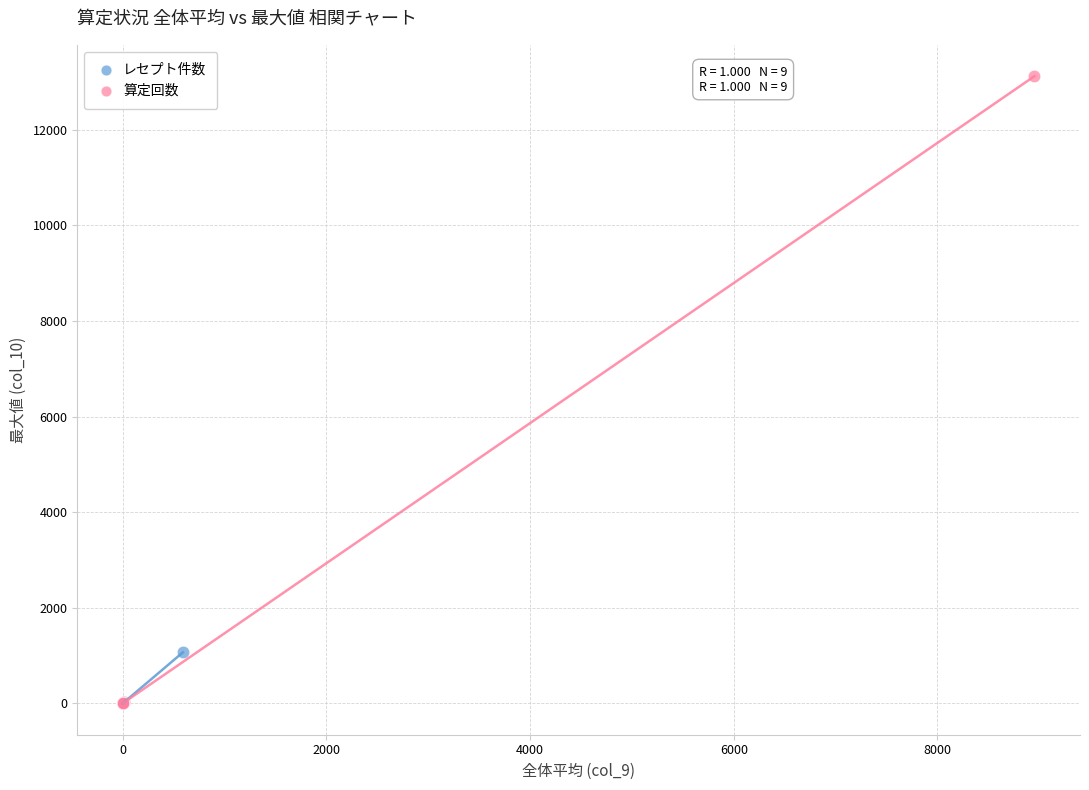

Which series contains the highest Y value?

算定回数